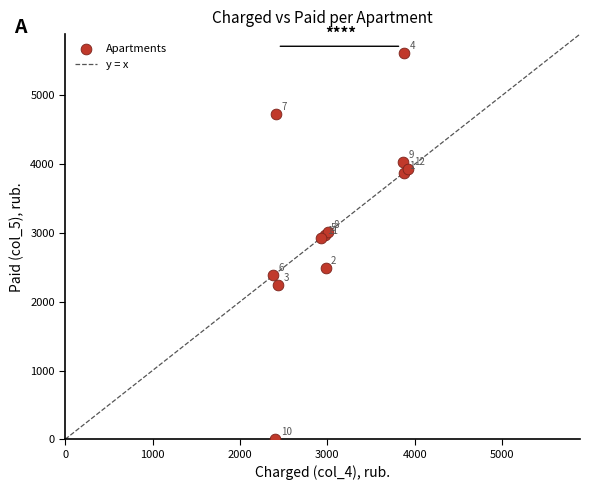

What Y value in the scatter plot is closest to 2805?

2928.1